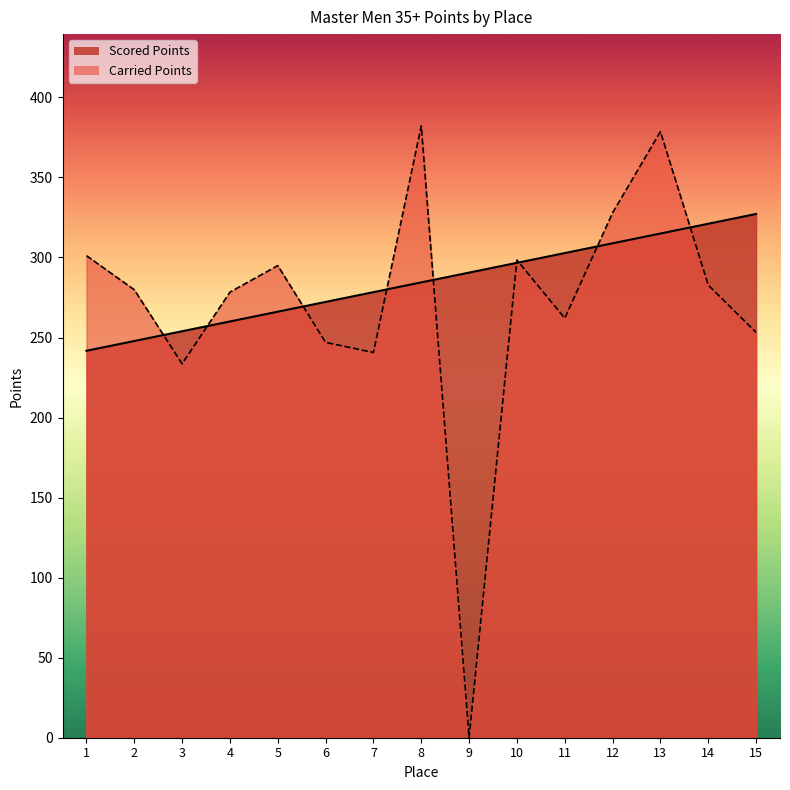

What is the sum of all Scored Points values?

4266.6